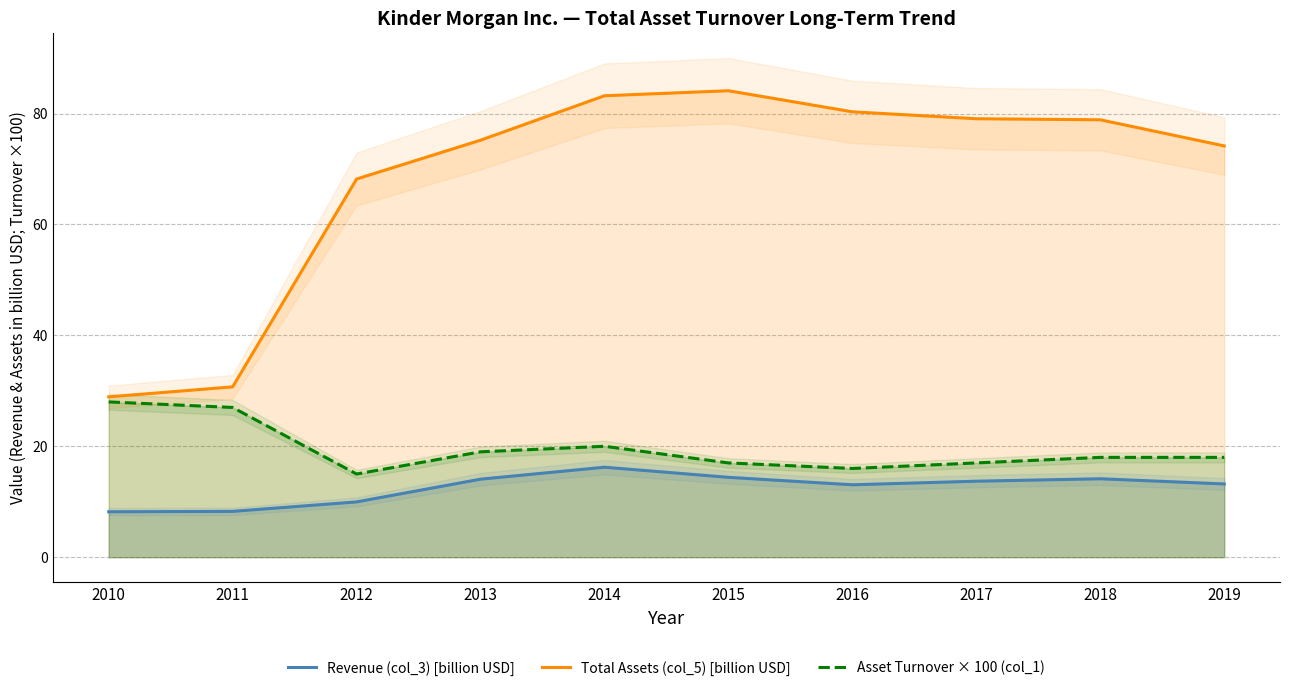

What is the total value across all series at 2013?

108.3